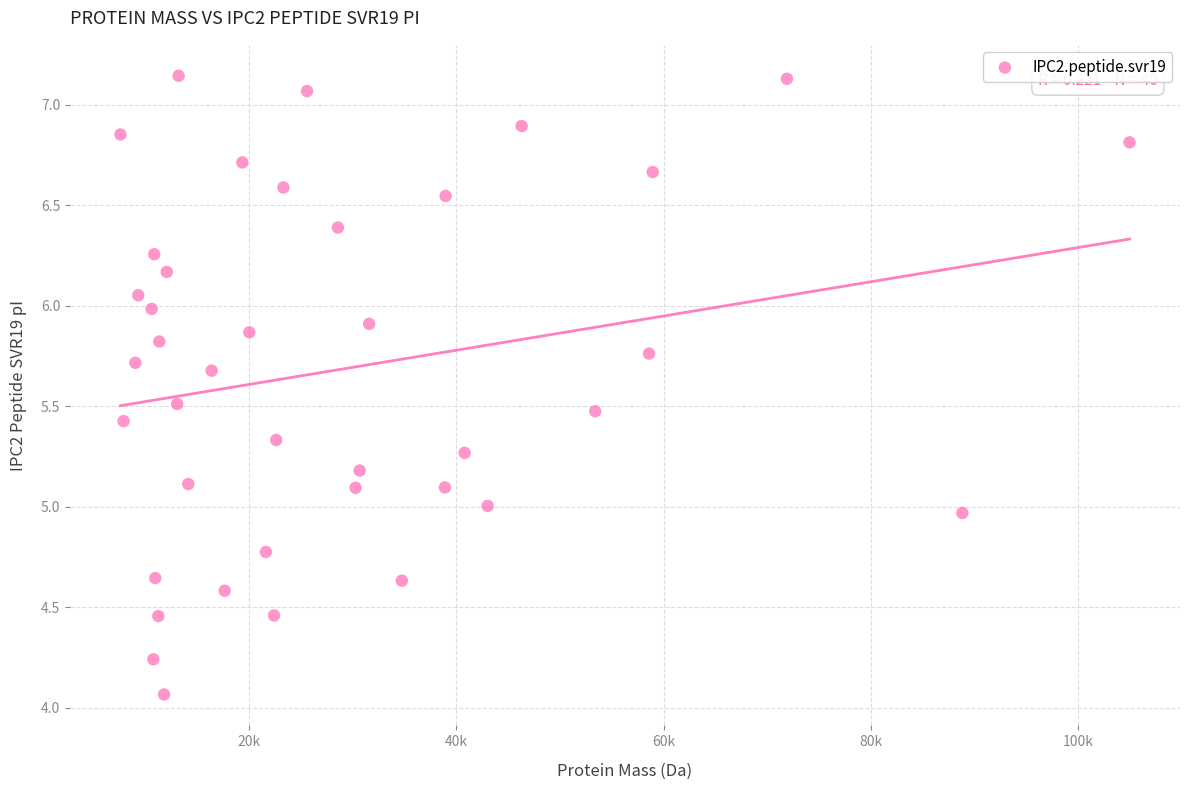

What is the range of Y values (max minus min)?

3.1